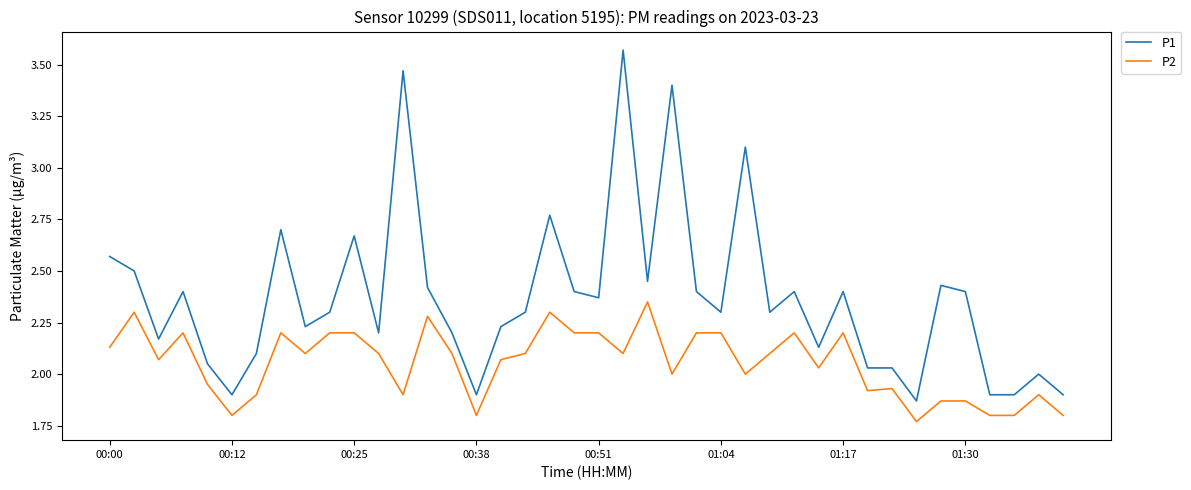

What is the difference between the second highest and minimum values in the P1 series?

1.6